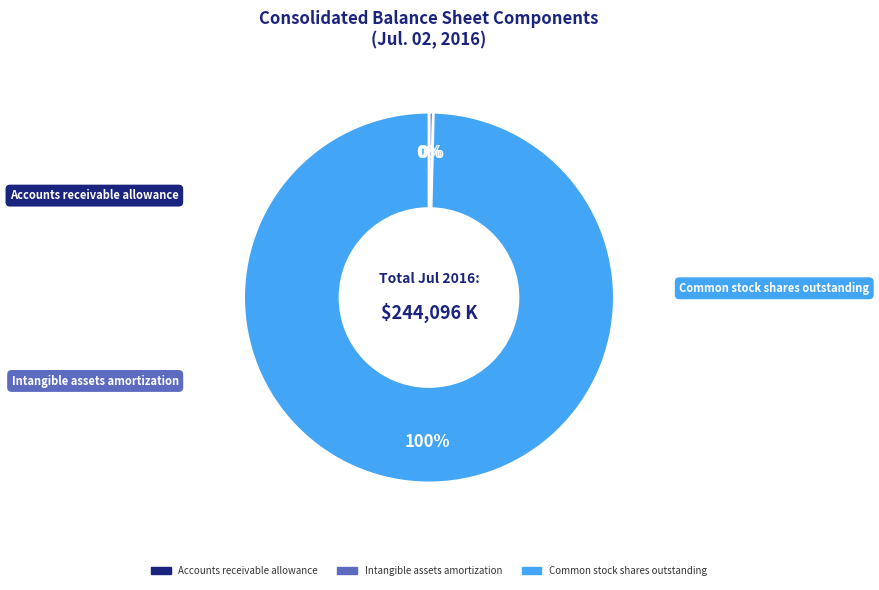

Is the sum of Intangible assets amortization and Accounts receivable allowance greater than half?

No